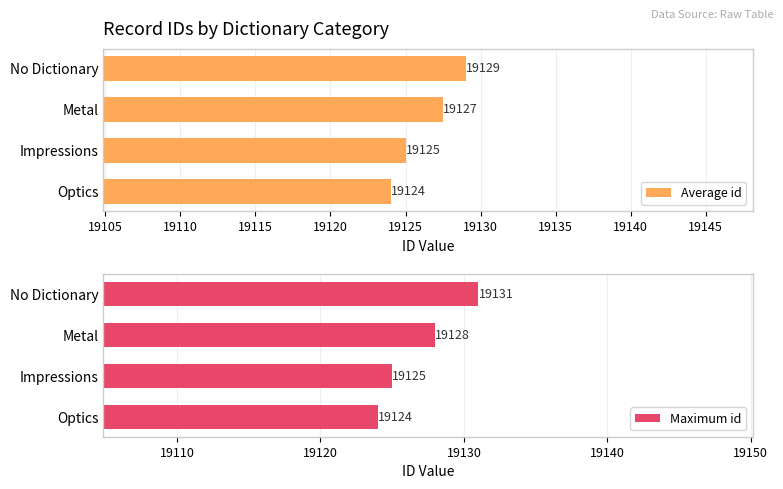

Count the Average id values in the range 19125 to 19129.

3